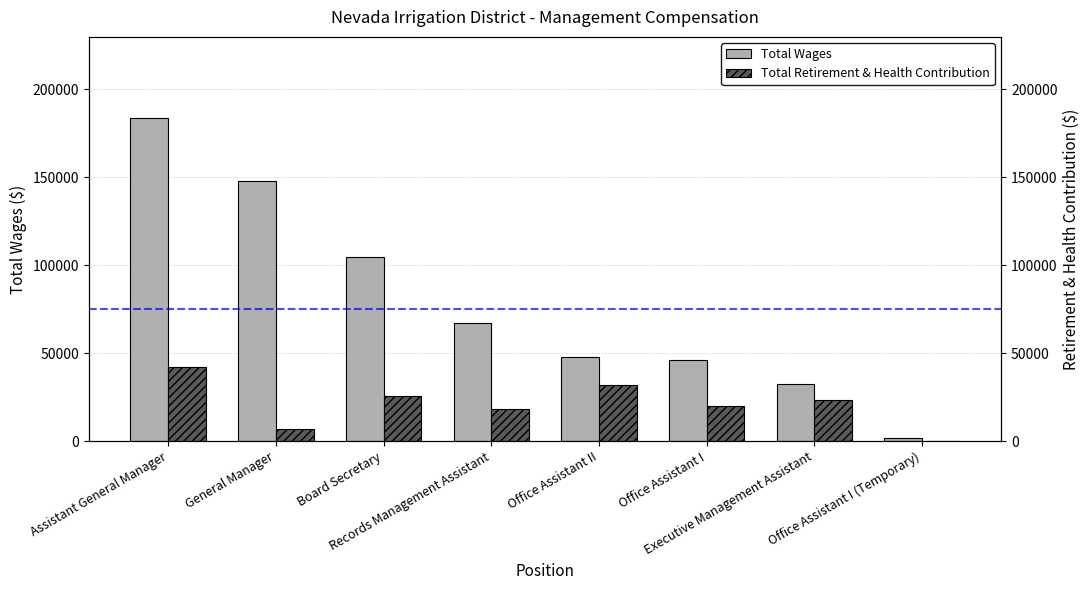

The value of Total Wages at Executive Management Assistant is 32591. True or false?

True